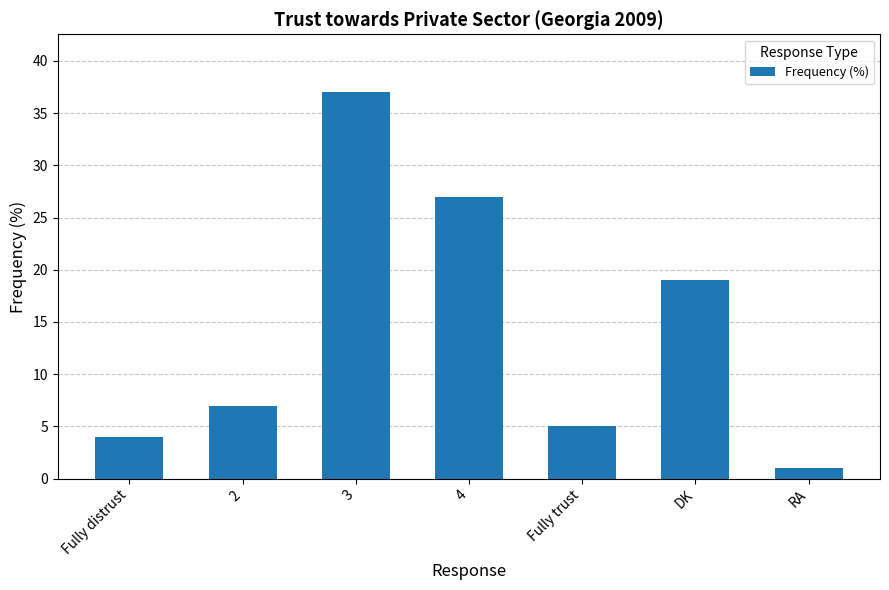

Reading left to right, list all the values displayed in this chart.

4	7	37	27	5	19	1